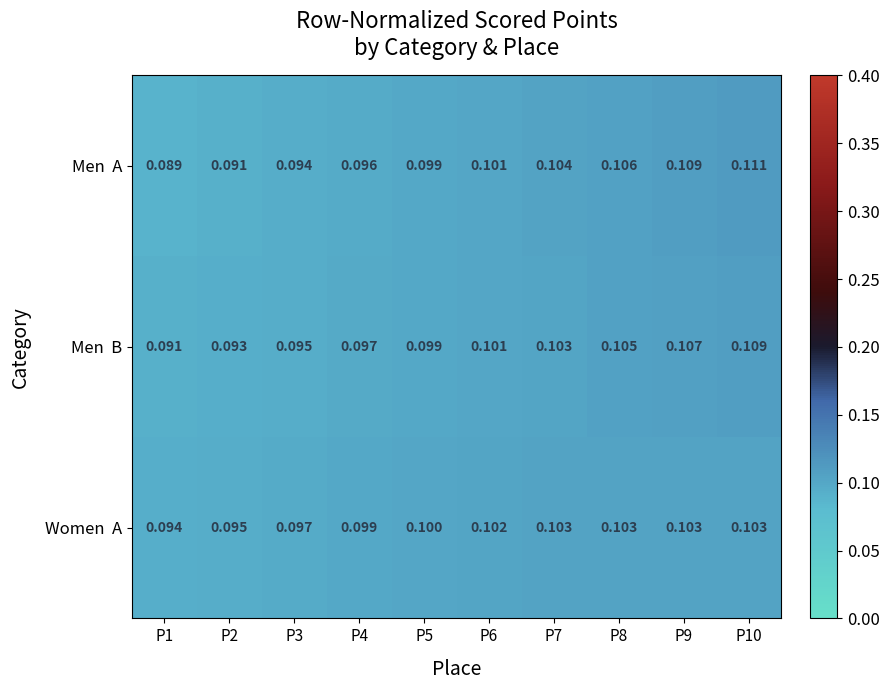

At which category is the sum across all series the highest?

P10